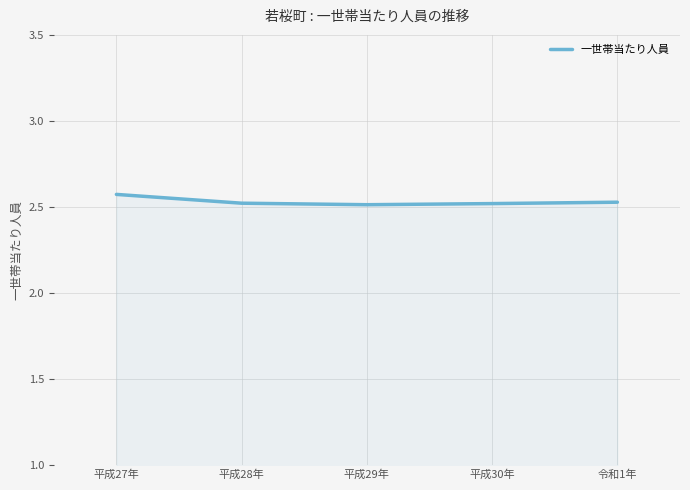

True or false: there are more than 1 points higher than both neighbors.

False